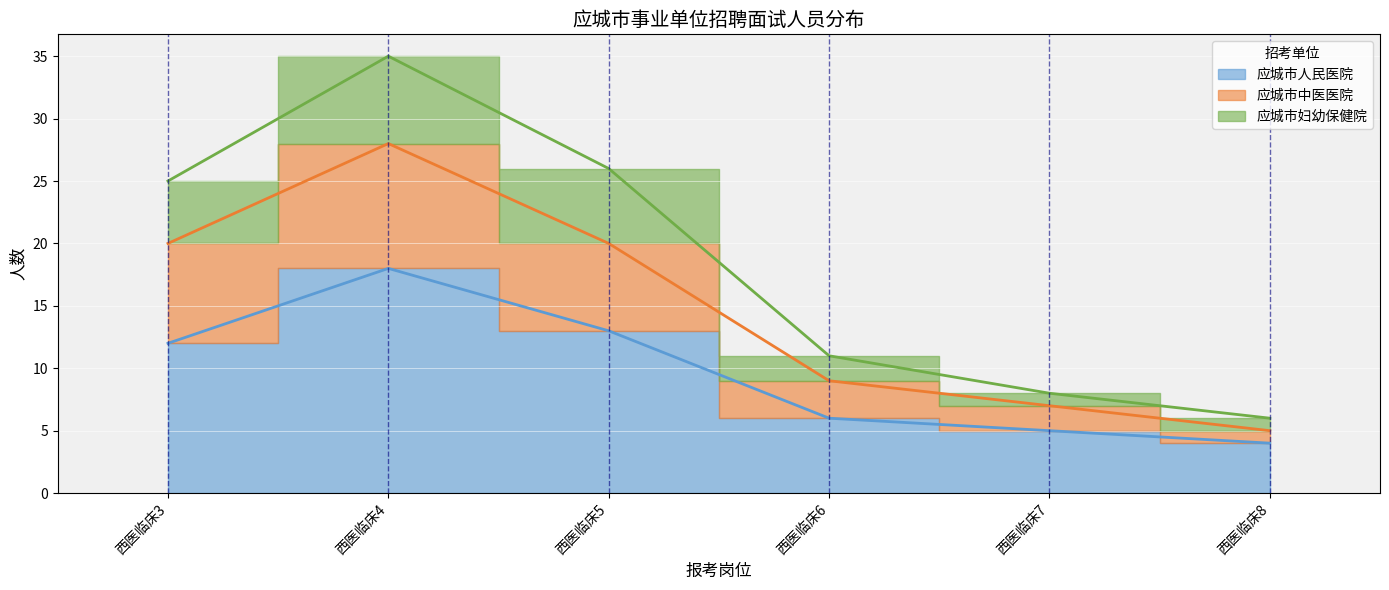

At 西医临床6, list the series in order from smallest to largest.

应城市人民医院, 应城市中医医院, 应城市妇幼保健院